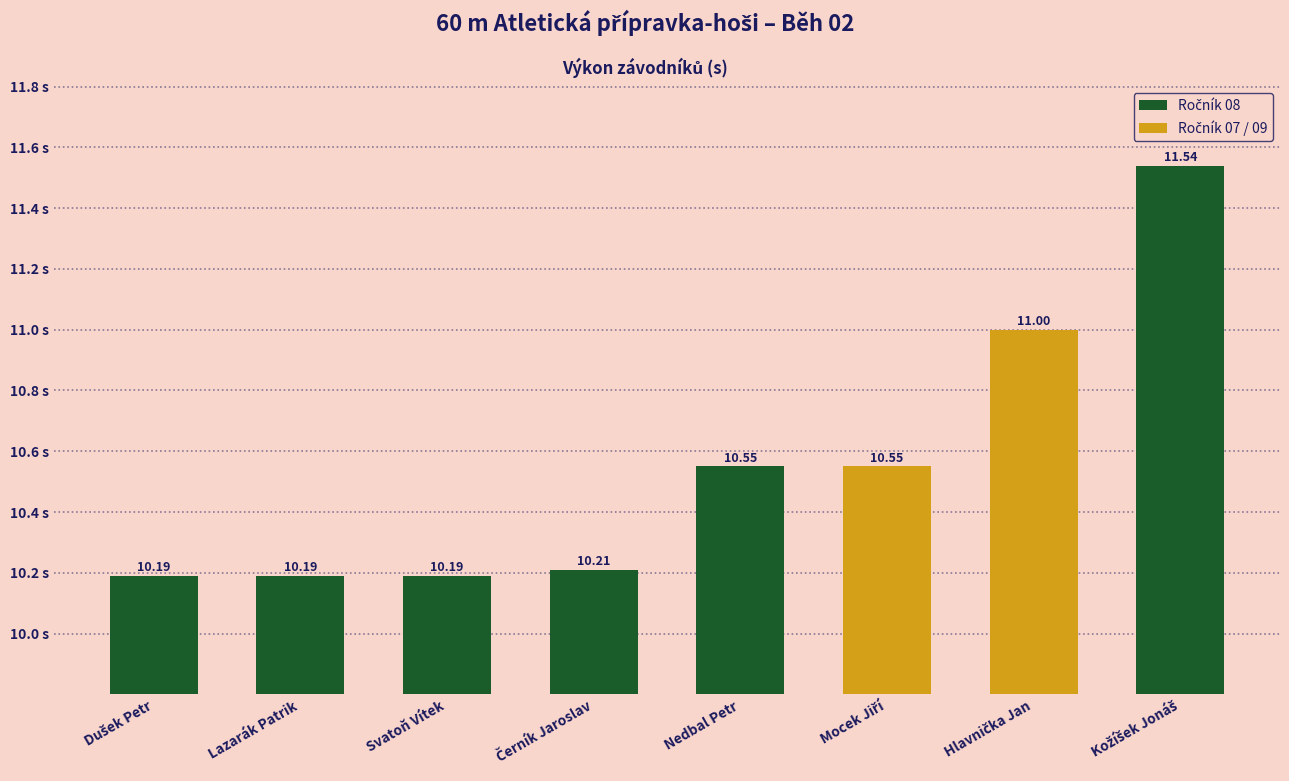

What is the label of the 2nd bar from the left?

Lazarák Patrik